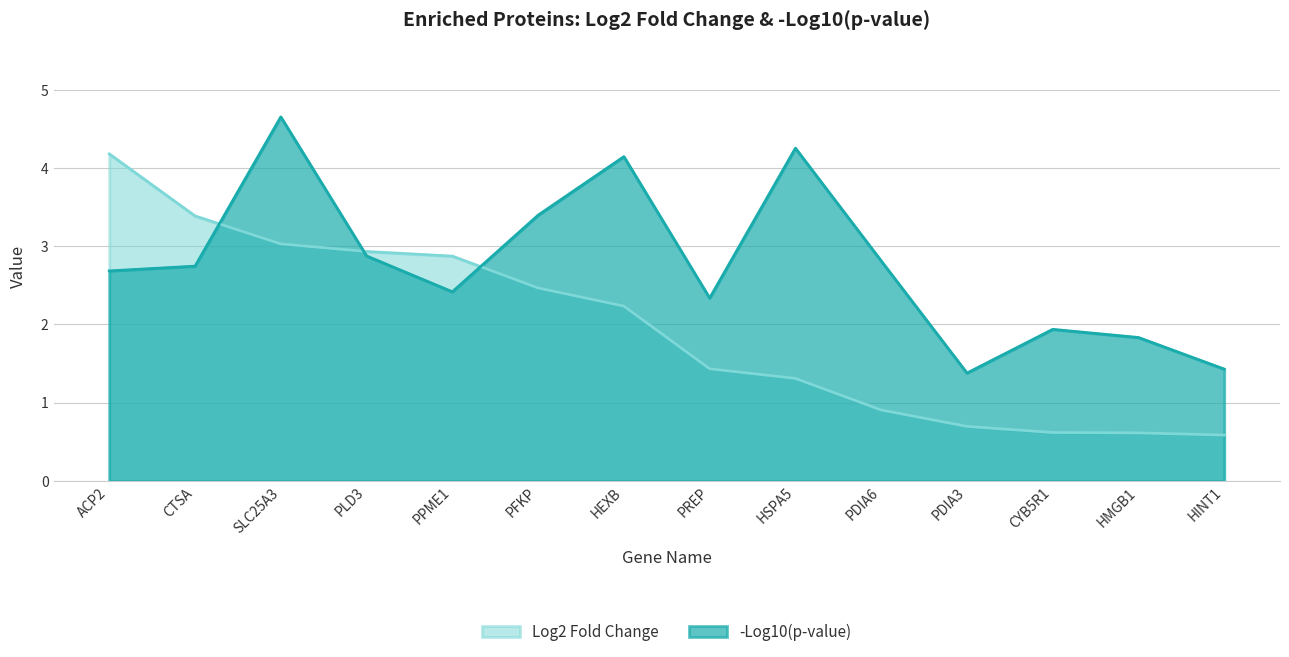

The -Log10(p-value) series shows 1.8 at HMGB1. True or false?

True